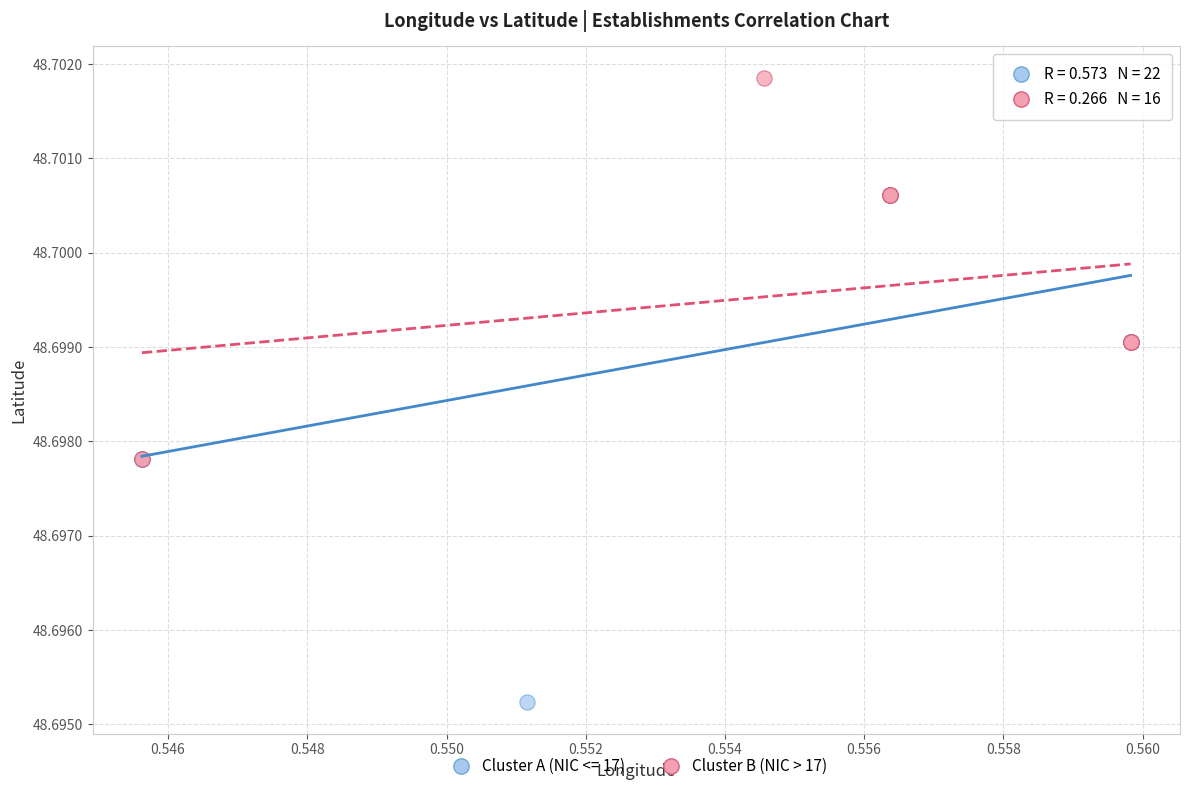

Which series reaches the maximum Y coordinate?

Cluster B (NIC > 17)